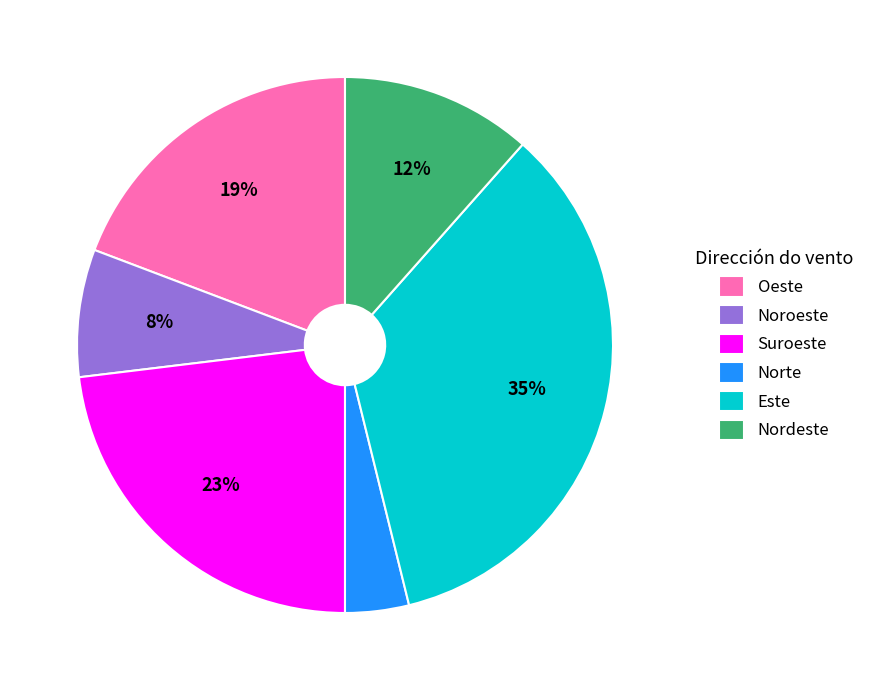

Rank the categories by value from highest to lowest.

Este, Suroeste, Oeste, Nordeste, Noroeste, Norte